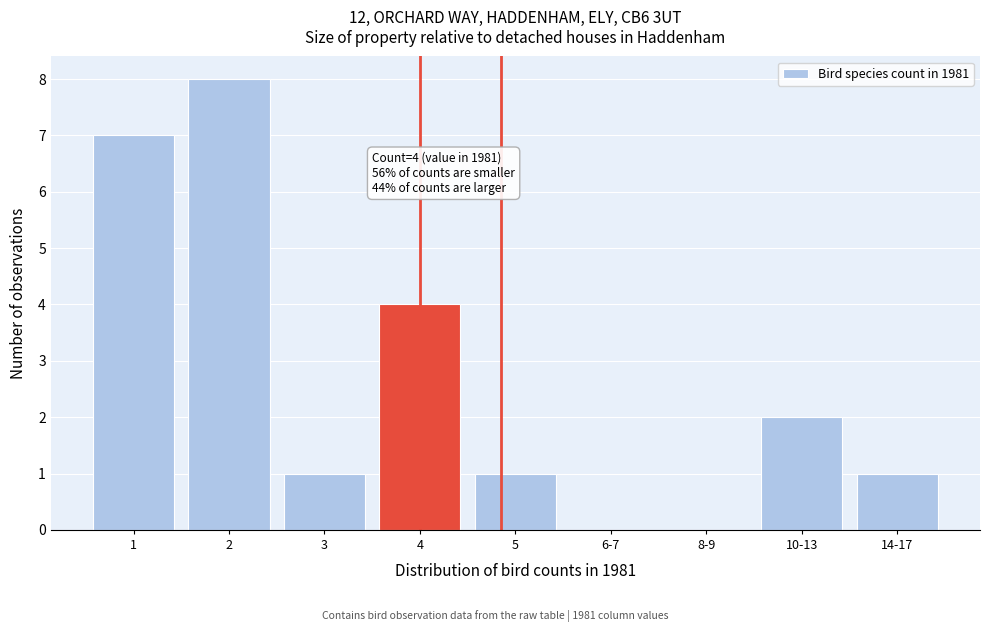

Reading left to right, what are all the values shown in this chart?

1=7	2=8	3=1	4=4	5=1	6-7=0	8-9=0	10-13=2	14-17=1